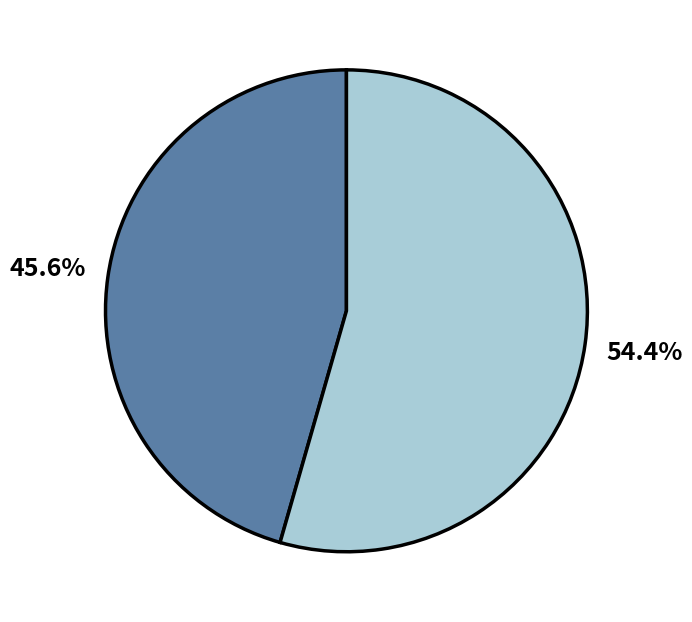

How many segments does this pie chart have?

2